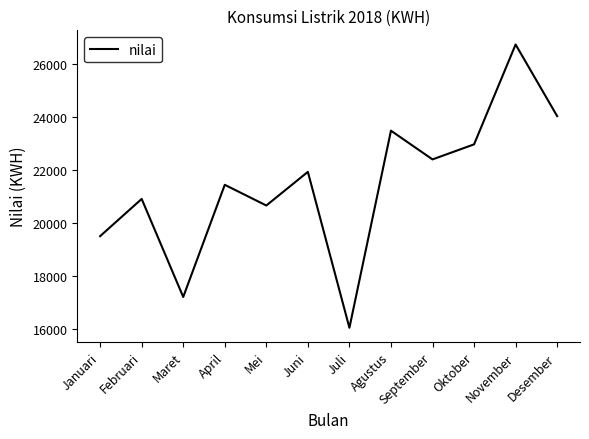

What is the sum of the values at November and Juli?

42804